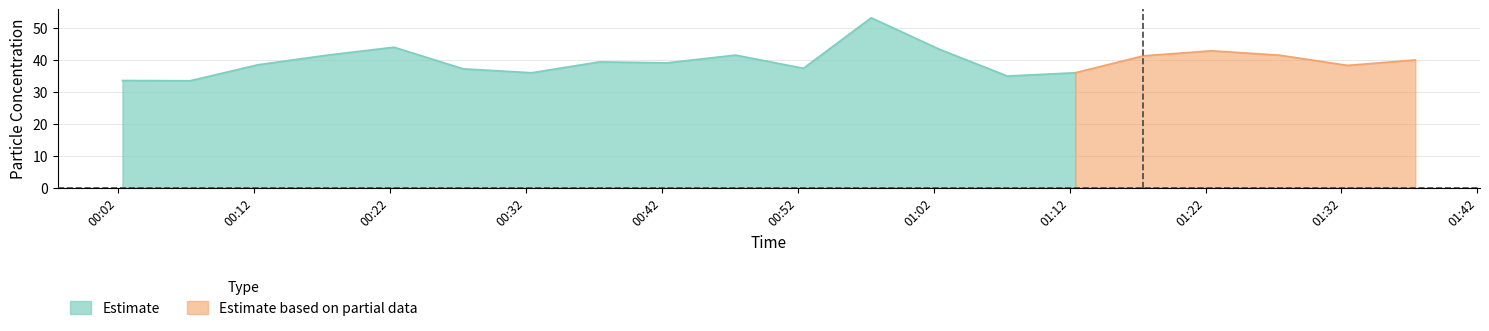

What is the minimum value for Estimate?

33.5